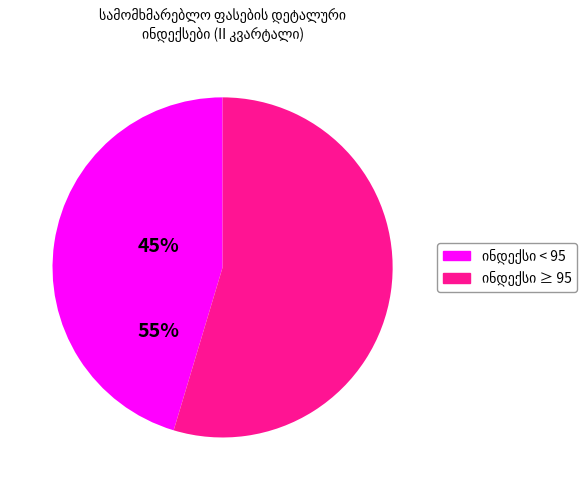

Is there any slice that represents more than half of the pie?

Yes